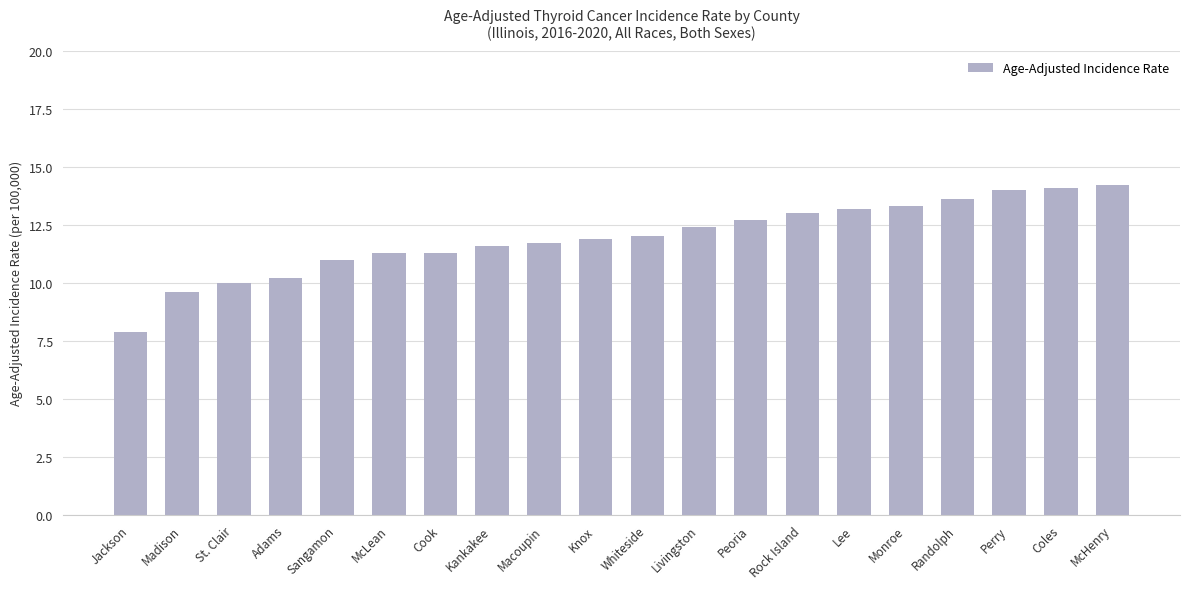

Reading left to right, list all the values displayed in this chart.

7.9	9.6	10.0	10.2	11.0	11.3	11.3	11.6	11.7	11.9	12.0	12.4	12.7	13.0	13.2	13.3	13.6	14.0	14.1	14.2